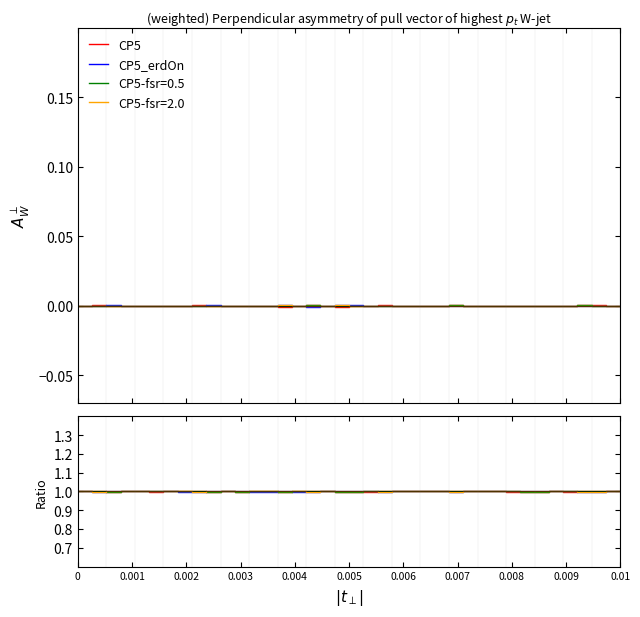

True or false: CP5_erdOn has a value of 1.6 at 0.002.

False